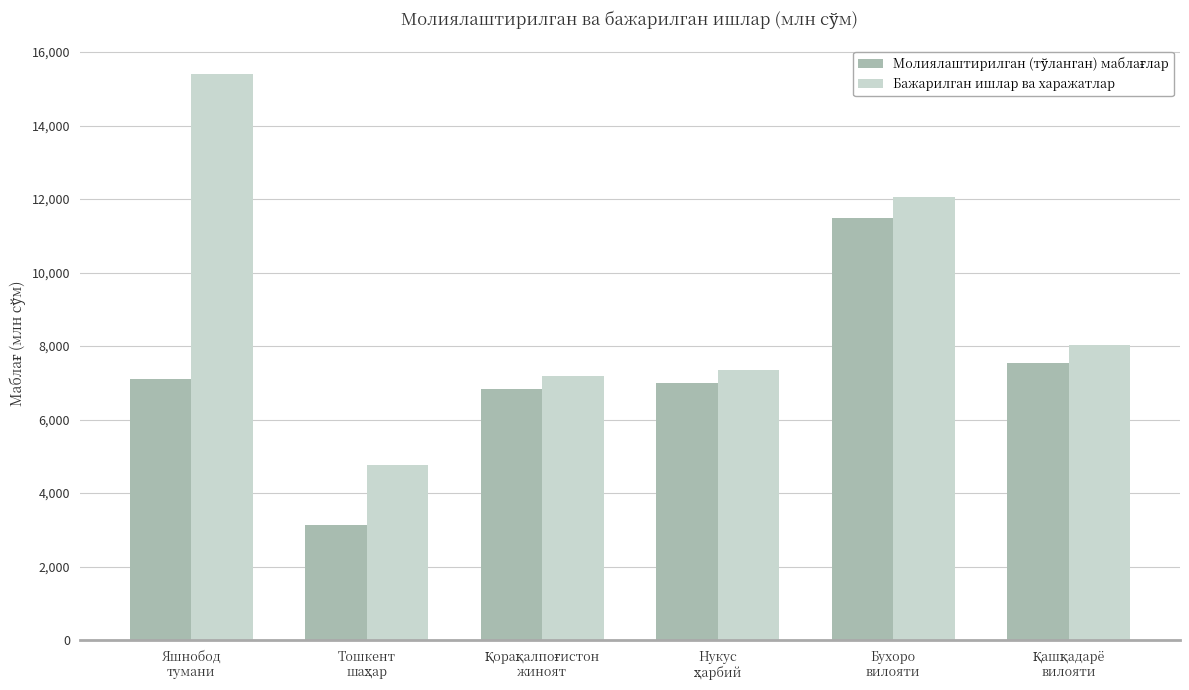

What is the greatest value displayed?

15403.7